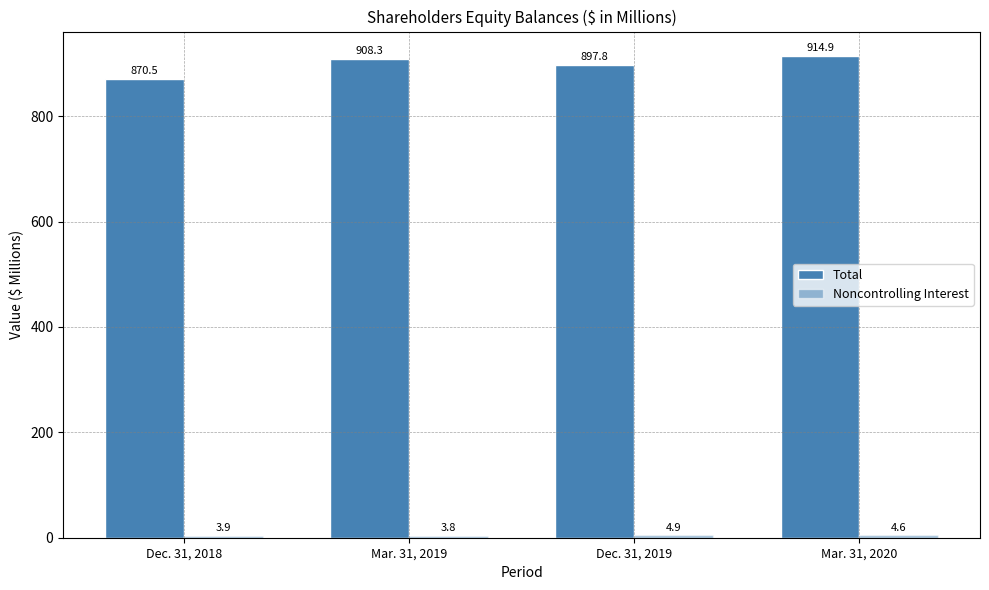

What is the sum of the Total values at Dec. 31, 2018 and Mar. 31, 2019?

1778.8